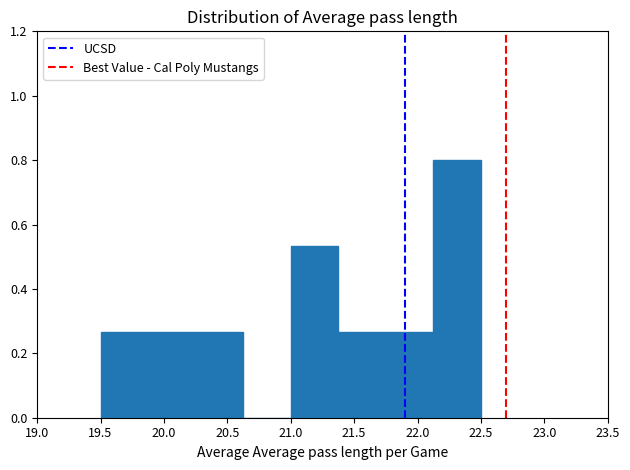

Over which range of the x-axis is the bar tallest?

22.125 to 22.500